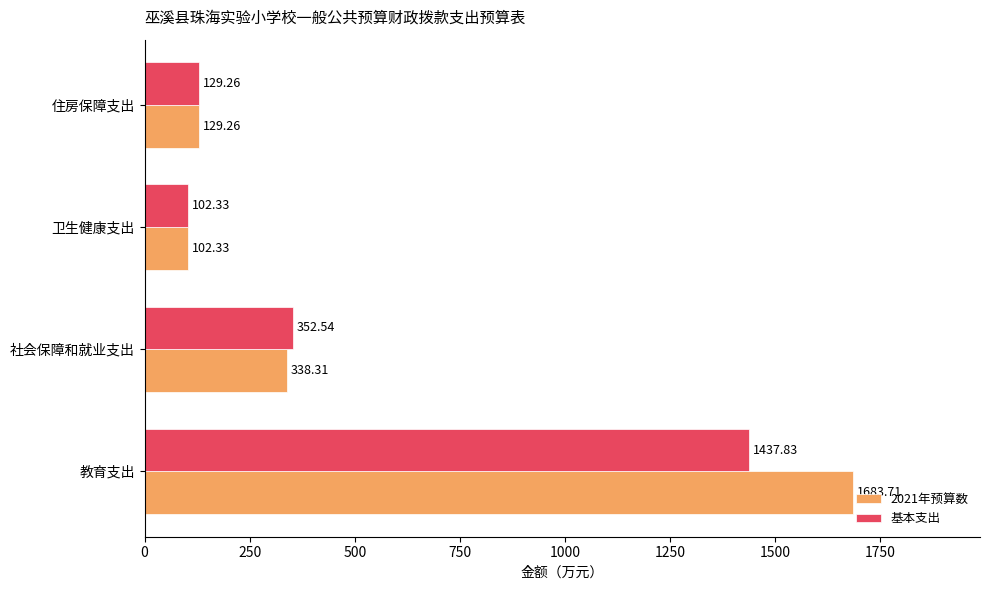

What is the difference between the highest and lowest values at 社会保障和就业支出?

14.2